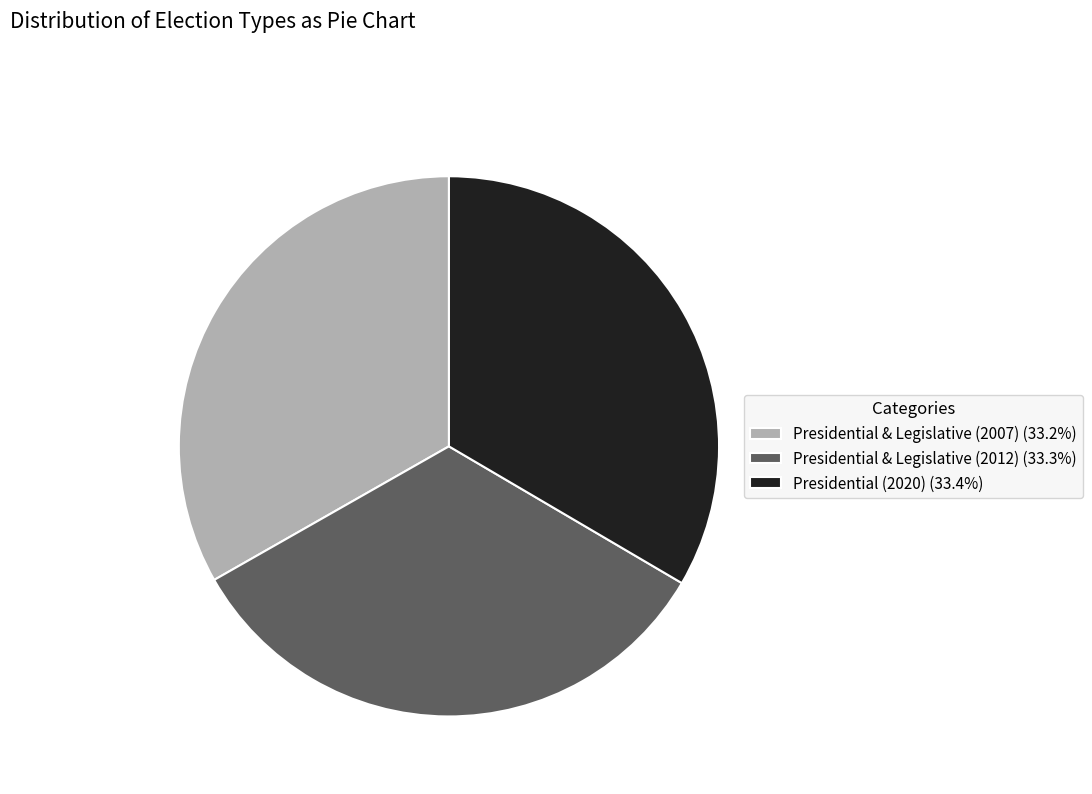

Do Presidential & Legislative (2012) (33.3%) and Presidential (2020) (33.4%) together represent more than half of the pie?

Yes